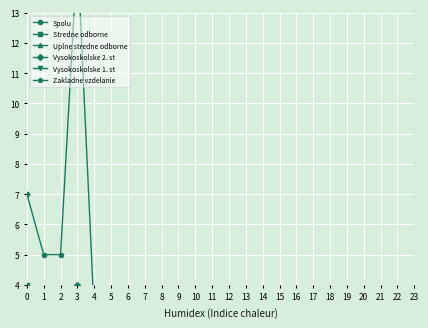

True or false: Stredne odborne has a value of 4 at 0.

True